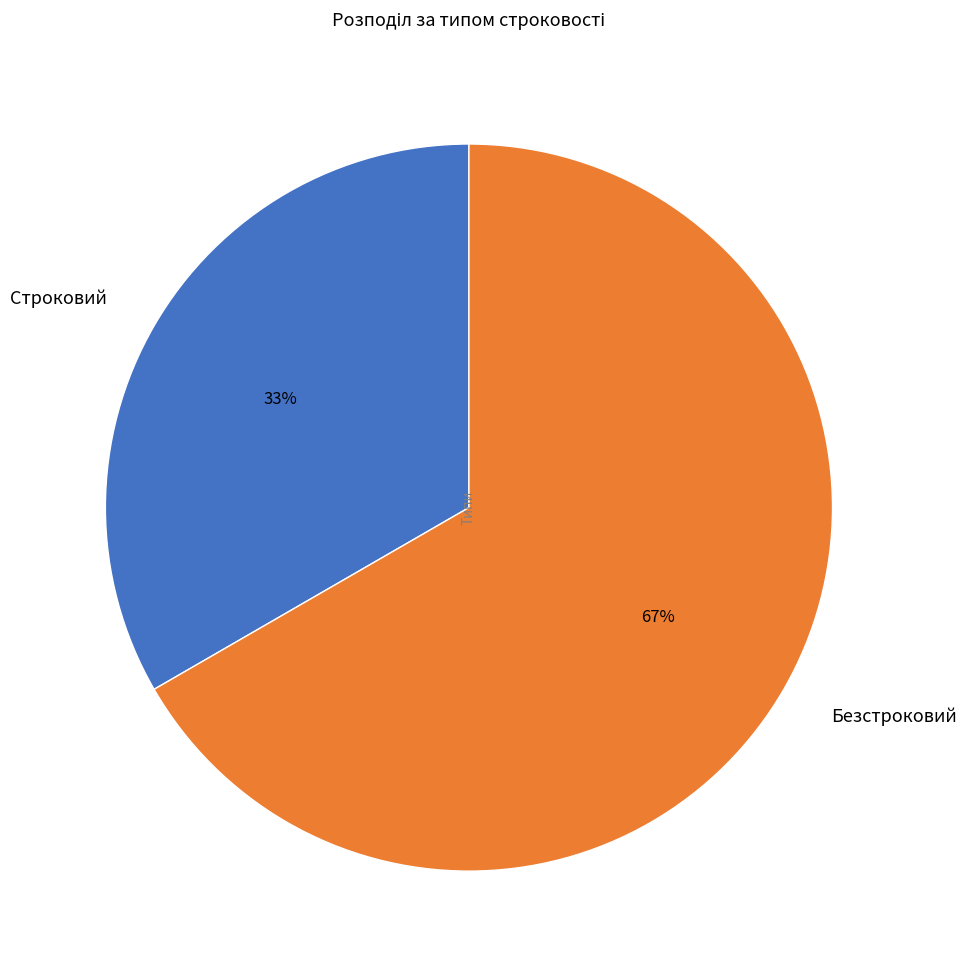

Which slice is the largest?

Безстроковий